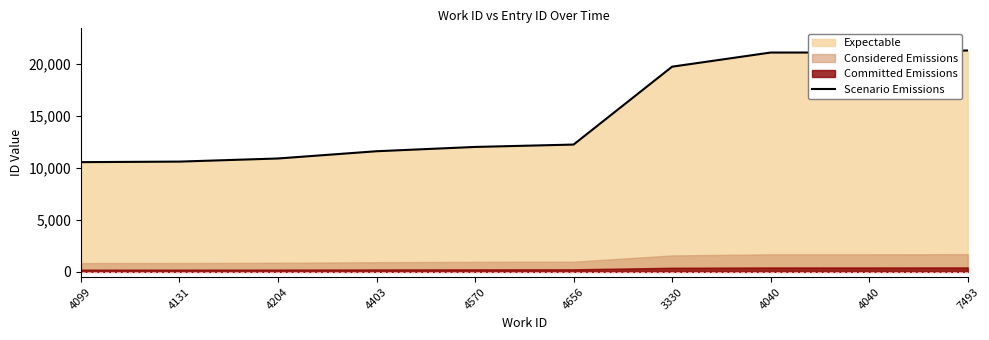

Reading left to right, extract all data points from this chart.

4099=10552	4131=10604	4204=10904	4403=11601	4570=12014	4656=12243	3330=19734	4040=21093	4040=21096	7493=21292